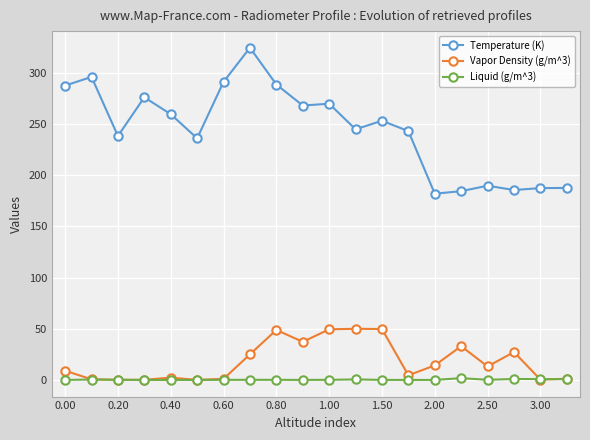

Which series has the largest total across all categories?

Temperature (K)